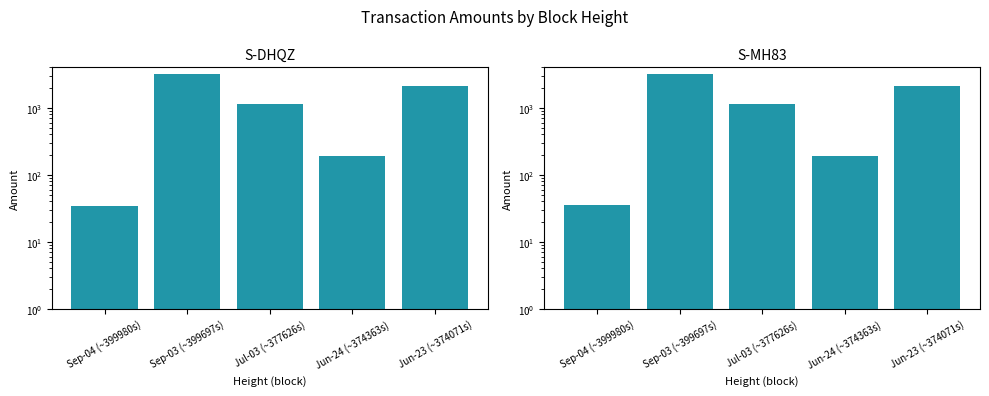

Does the chart contain stacked bars?

No